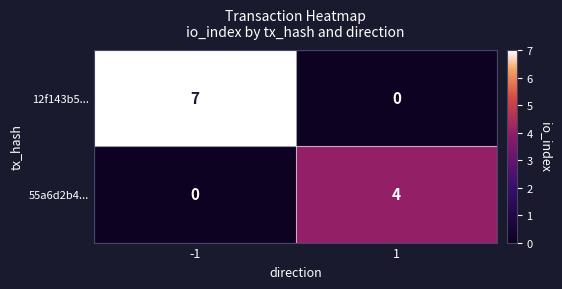

Rank the categories by 55a6d2b4... value from highest to lowest.

1, -1